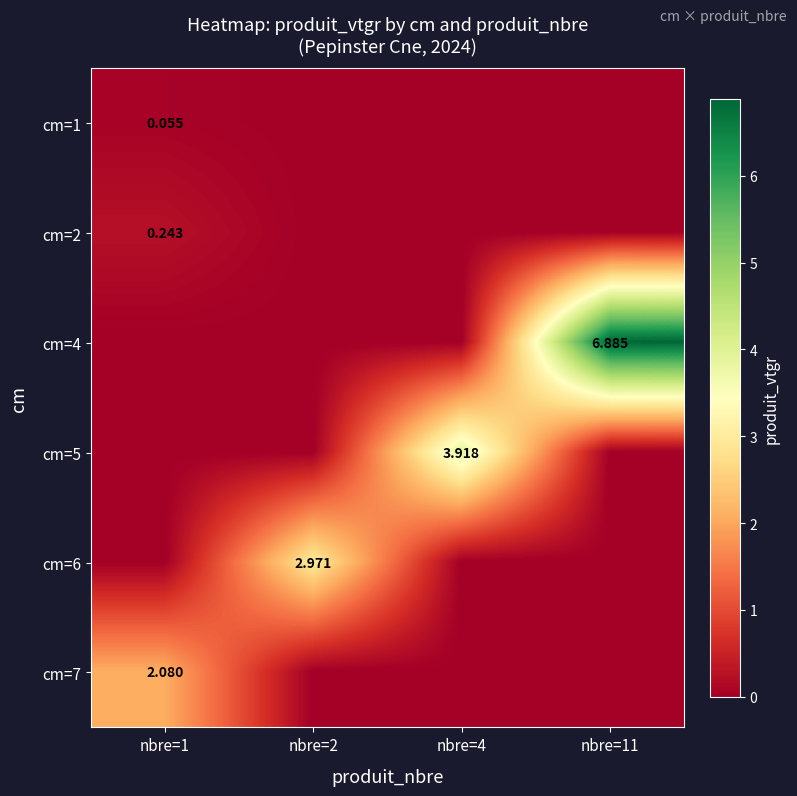

Is the value of cm=7 at nbre=1 greater than the value of cm=5 at nbre=4?

No